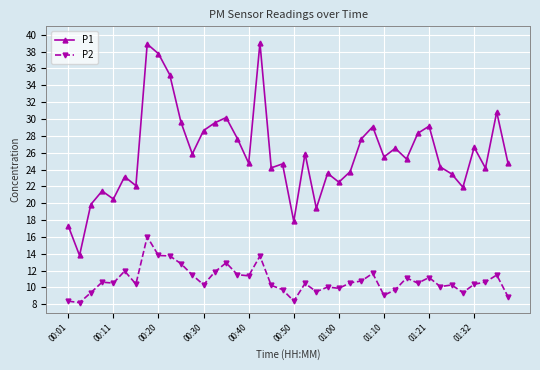

Which series has the largest total across all categories?

P1